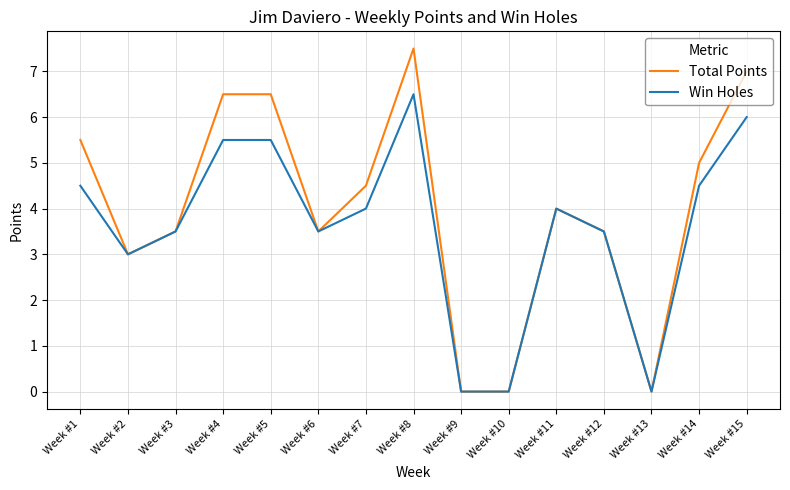

Rank the series by their maximum value, from lowest to highest.

Win Holes, Total Points